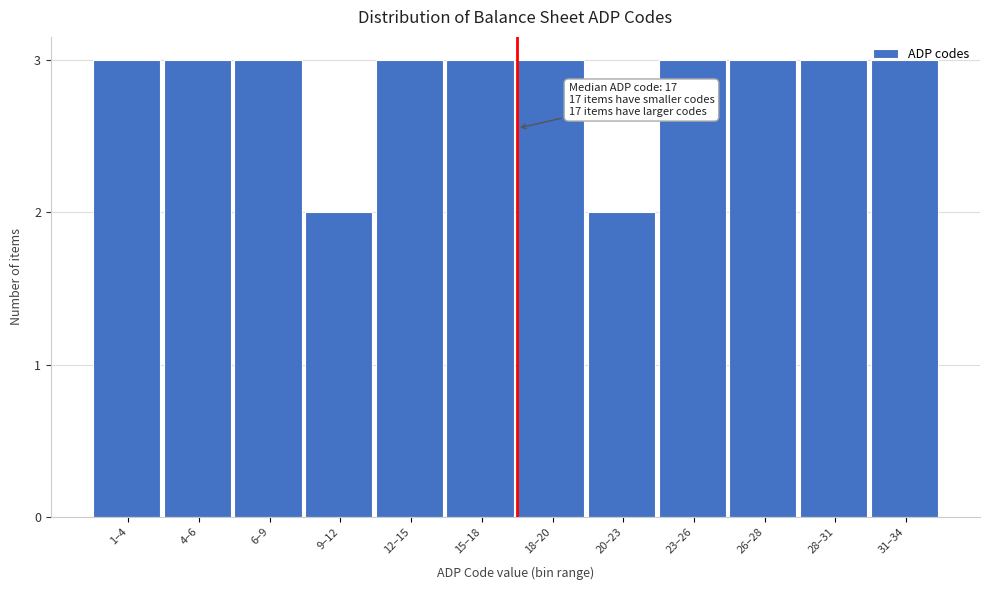

Is it true that the value at 26–28 is 2?

False